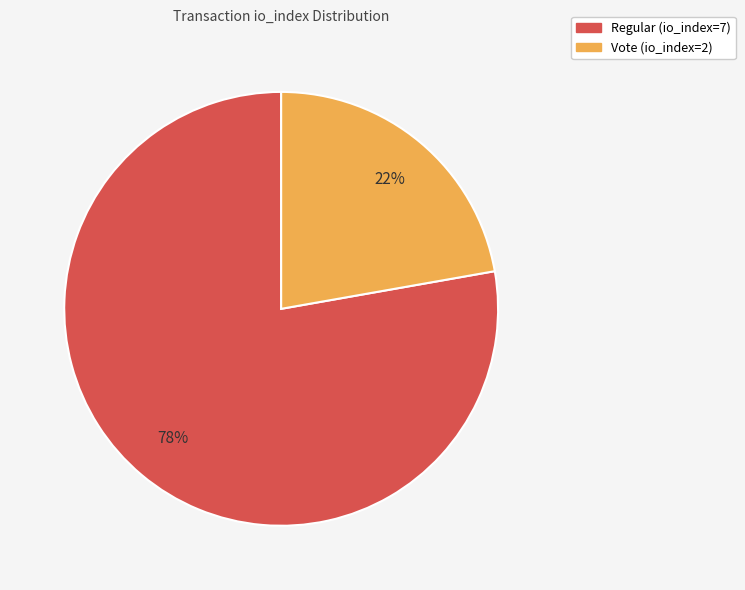

Which has a higher value, Regular (io_index=7) or Vote (io_index=2)?

Regular (io_index=7)